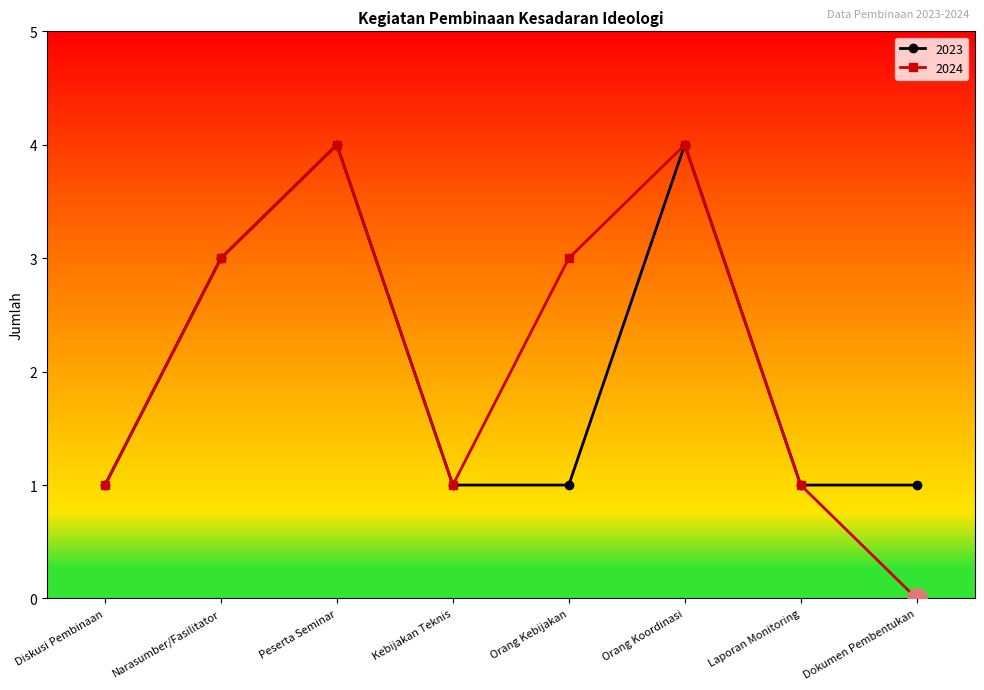

Is the value of 2023 at Laporan Monitoring greater than the value of 2024 at Peserta Seminar?

No